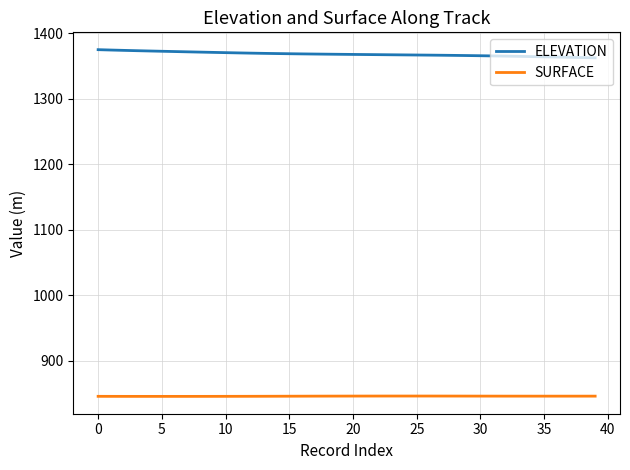

What is the difference between the maximum and minimum values in the ELEVATION series?

12.4